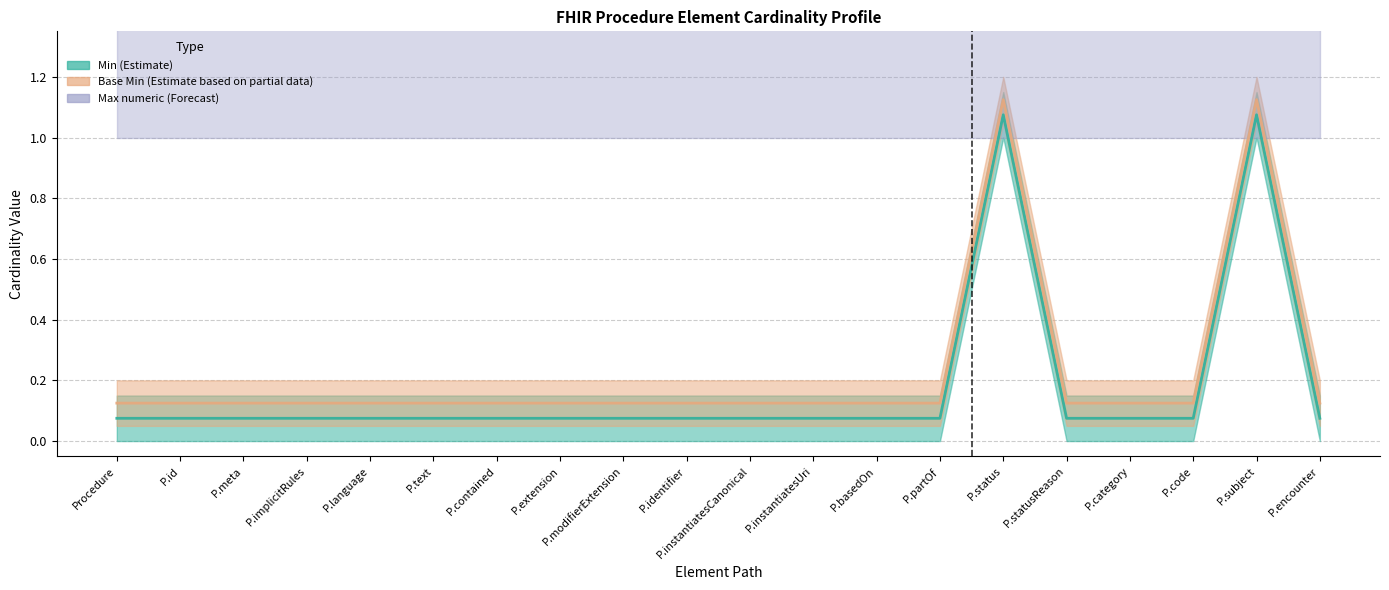

Does the chart display data point markers on the line(s)?

No